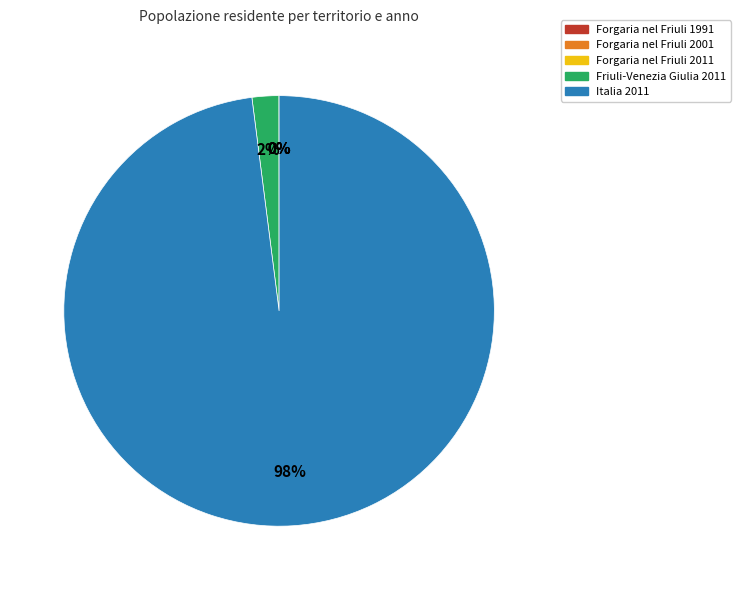

To the nearest percent, what is the difference between the largest and smallest slice percentages?

98%